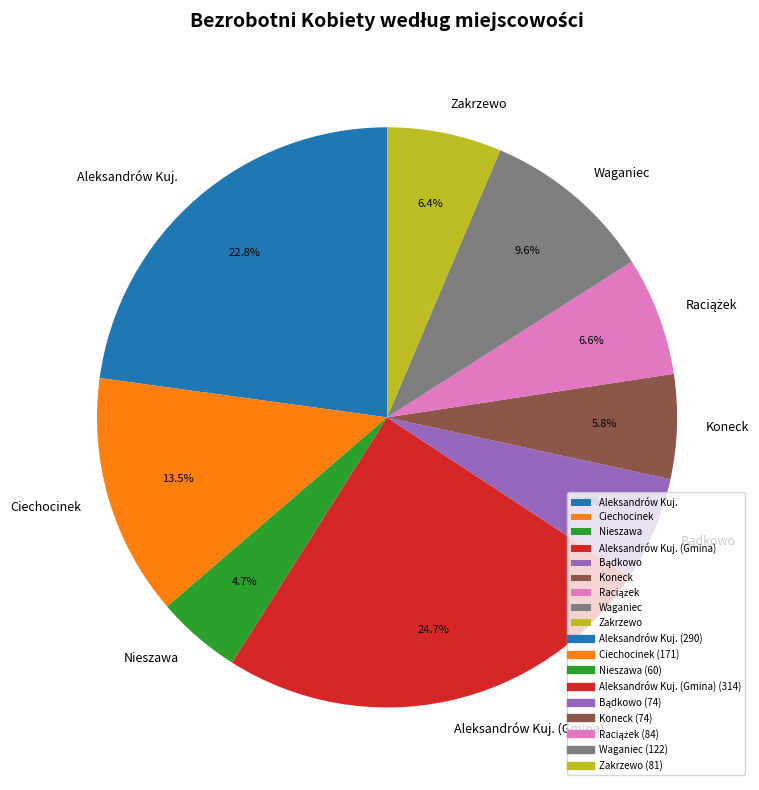

What percentage is the Nieszawa slice, to the nearest percent?

5%